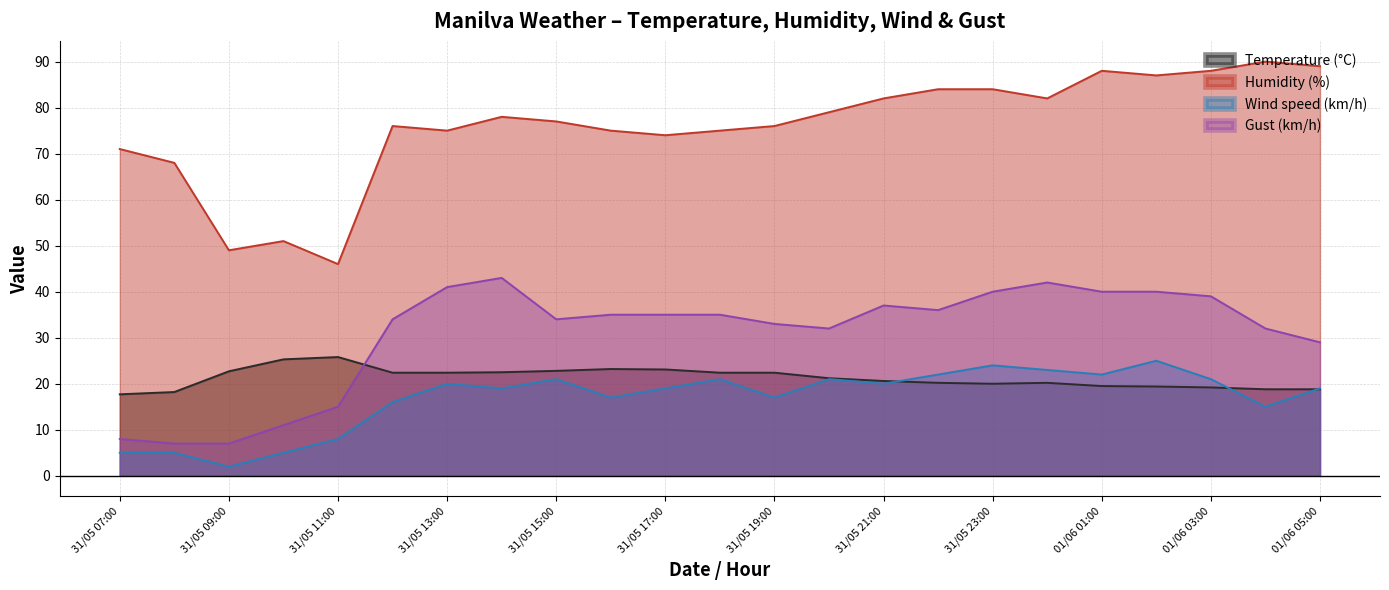

How many interior local valleys does the Humidity (%) series have?

6